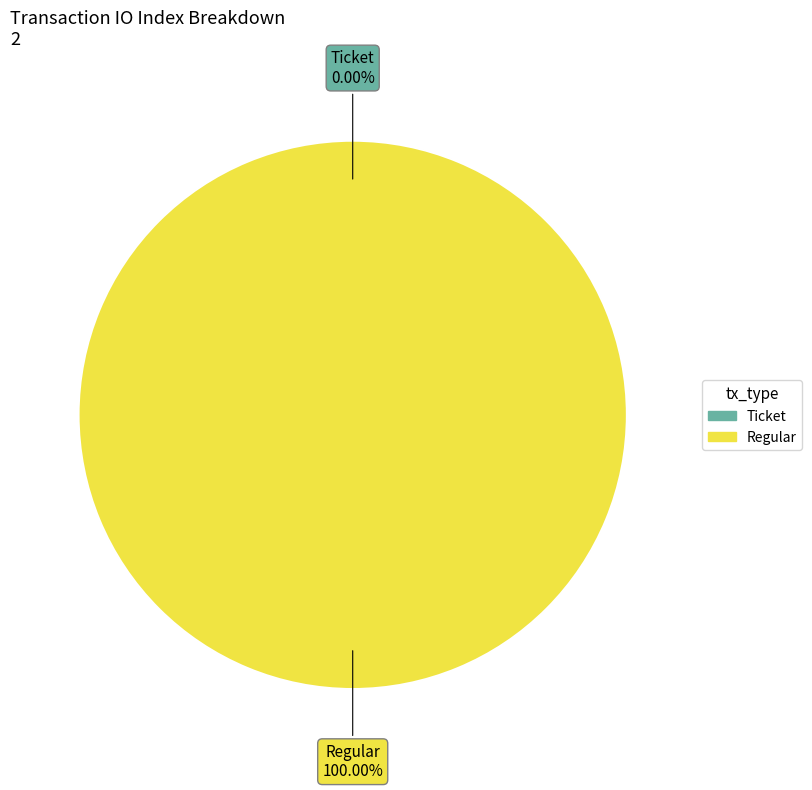

What percentage do Regular and Ticket together represent?

100.0%